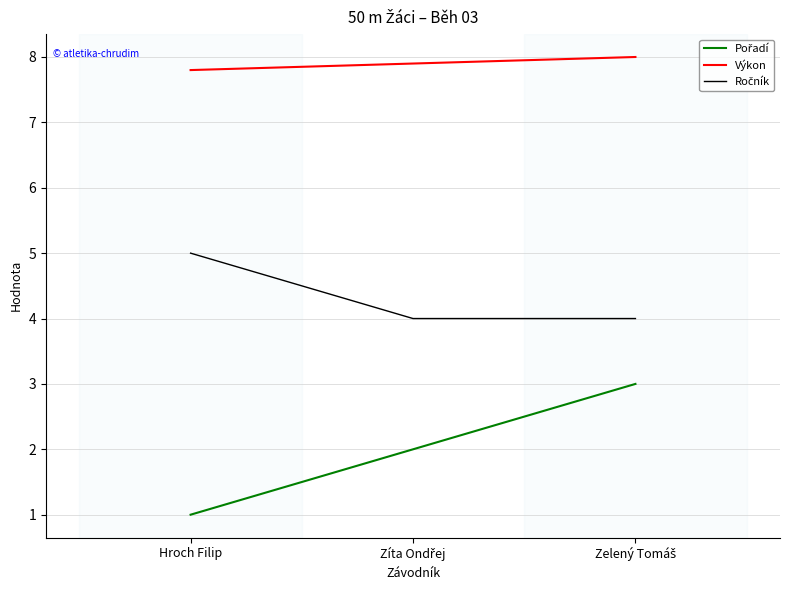

What is the minimum value shown in the chart?

1.0